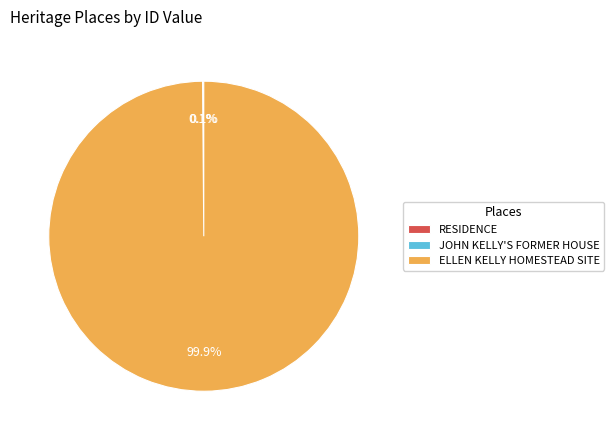

Which slice is the largest?

ELLEN KELLY HOMESTEAD SITE